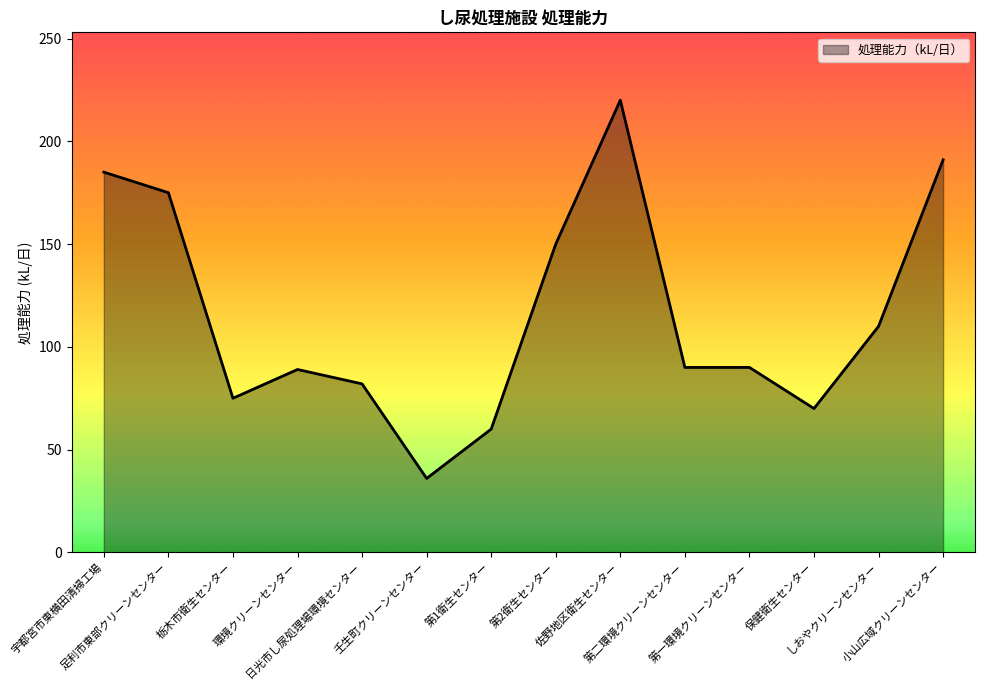

What is the minimum value shown in the chart?

36